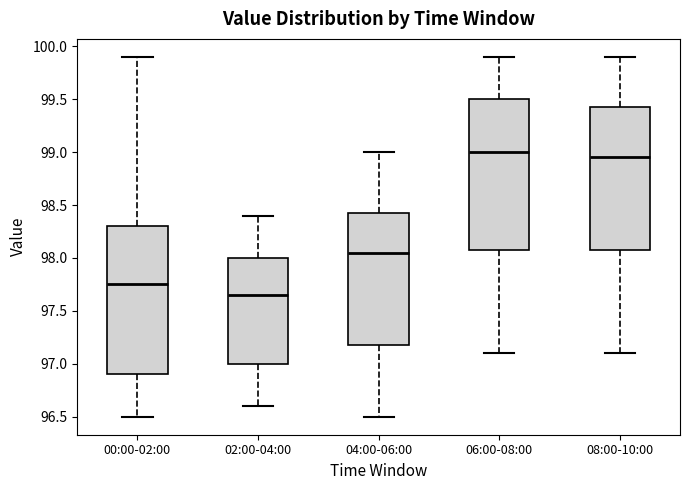

Where does the lower whisker of the box for 06:00-08:00 end on the y-axis? The values are not printed on the chart, so give them approximately, as read against the axis.

97.10